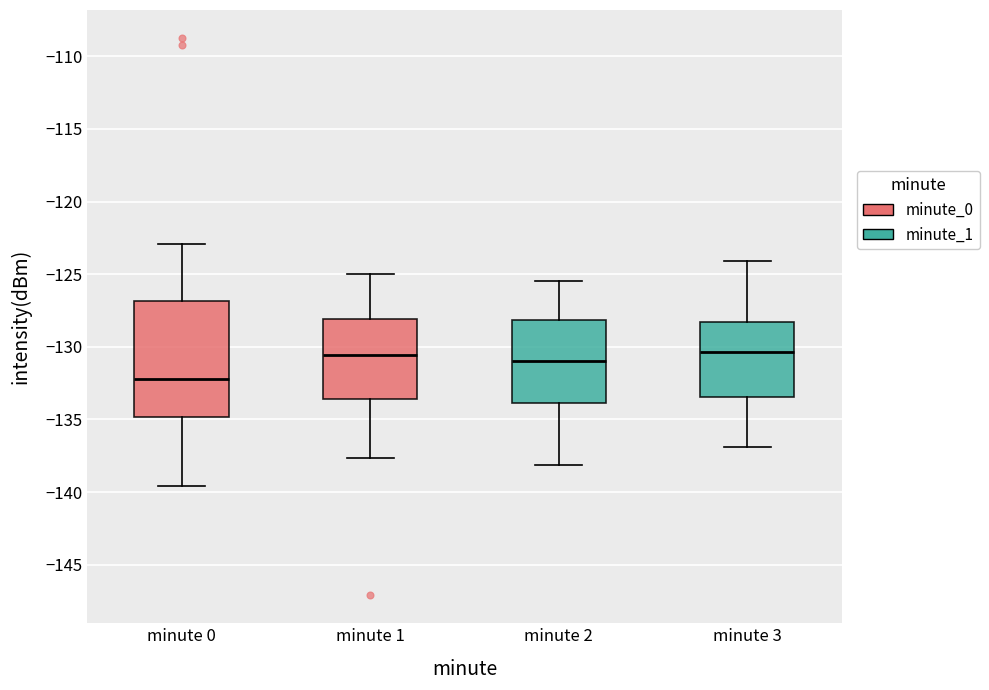

Where is the lower edge of the box for minute 0 on the y-axis? The values are not printed on the chart, so give them approximately, as read against the axis.

-135.0